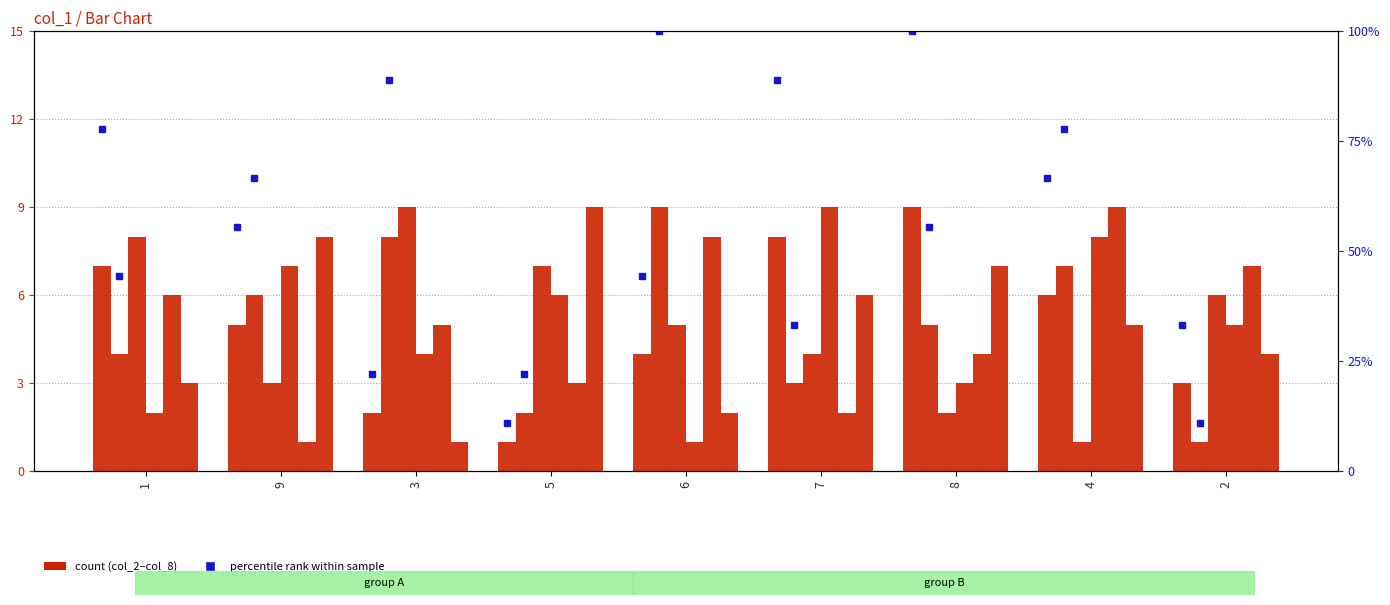

True or false: col_8 has a value of 2 at 6.

True